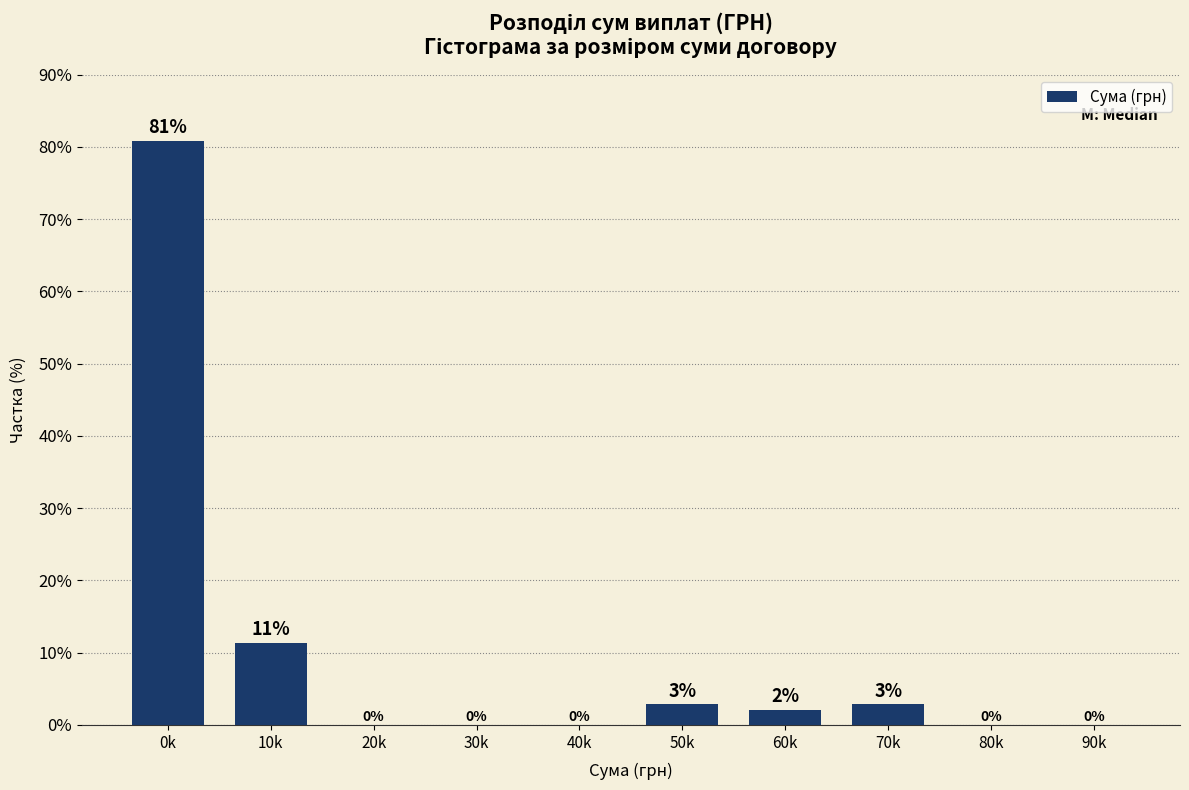

Which category has the highest value across all series?

0k